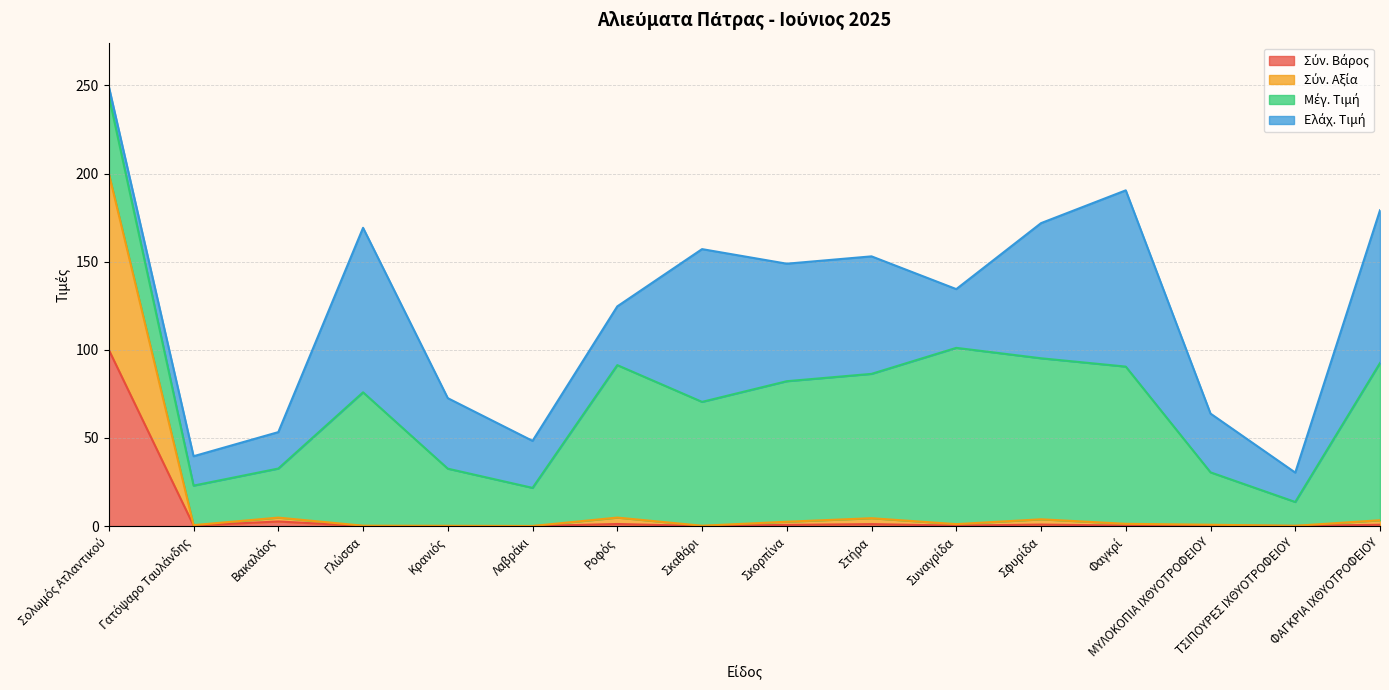

True or false: Σύν. Αξία has more than 2 interior local peaks.

True